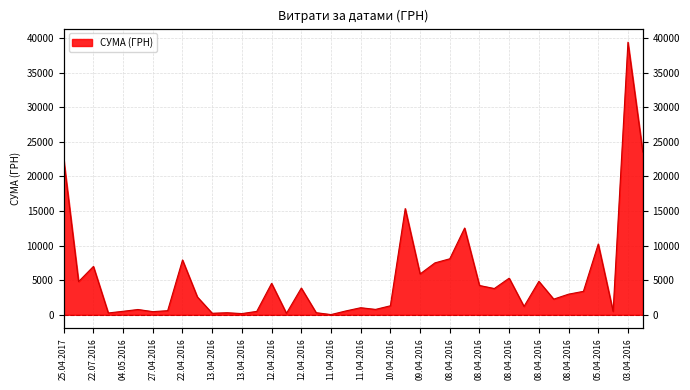

At which category does the data reach its first local valley?

28.07.2016